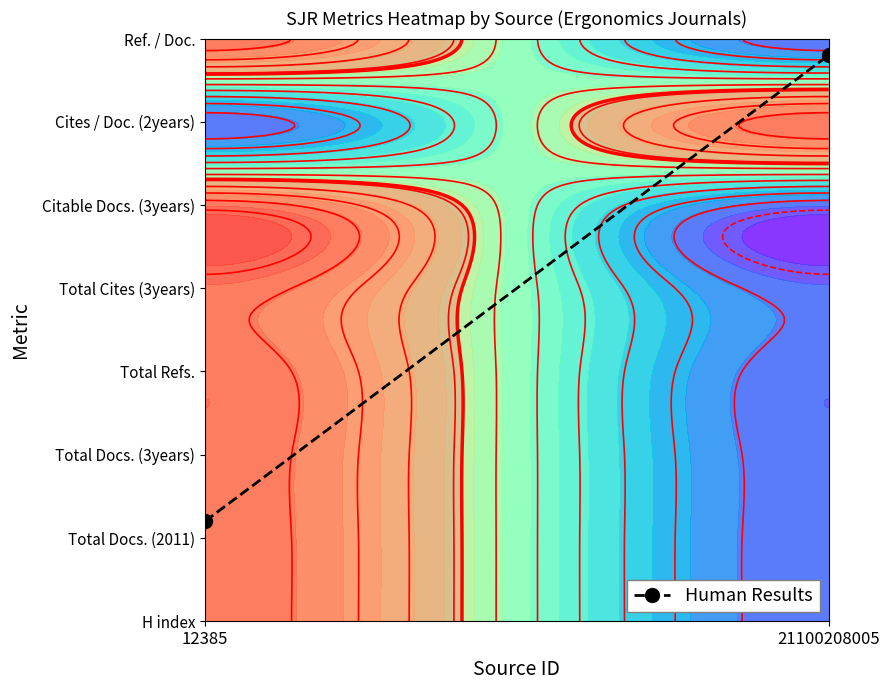

List the labels in order of value, largest first.

21100208005, 12385